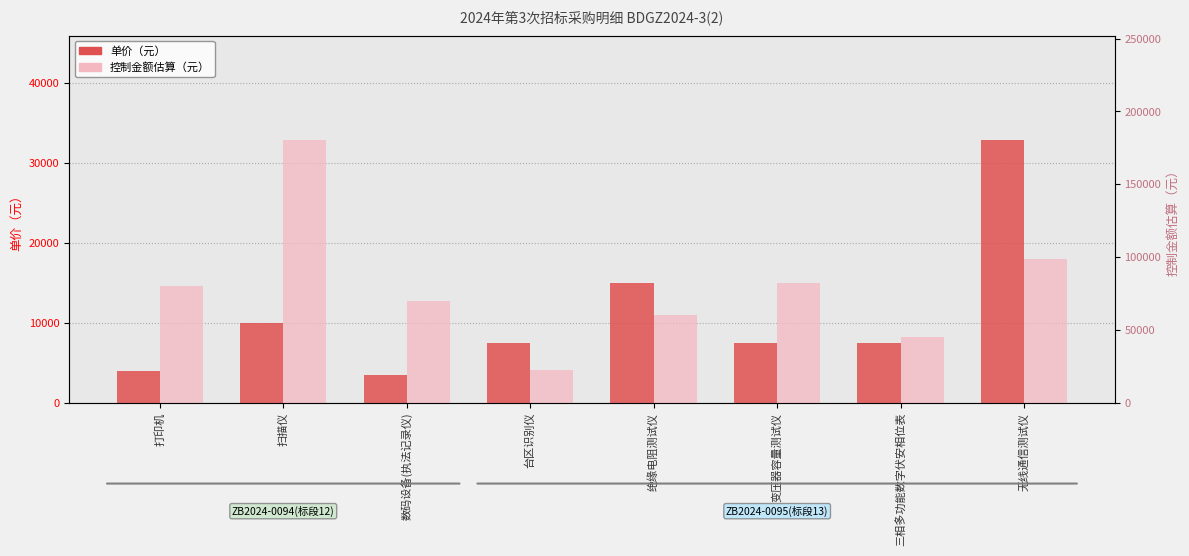

At how many categories does at least one series exceed 33978?

7